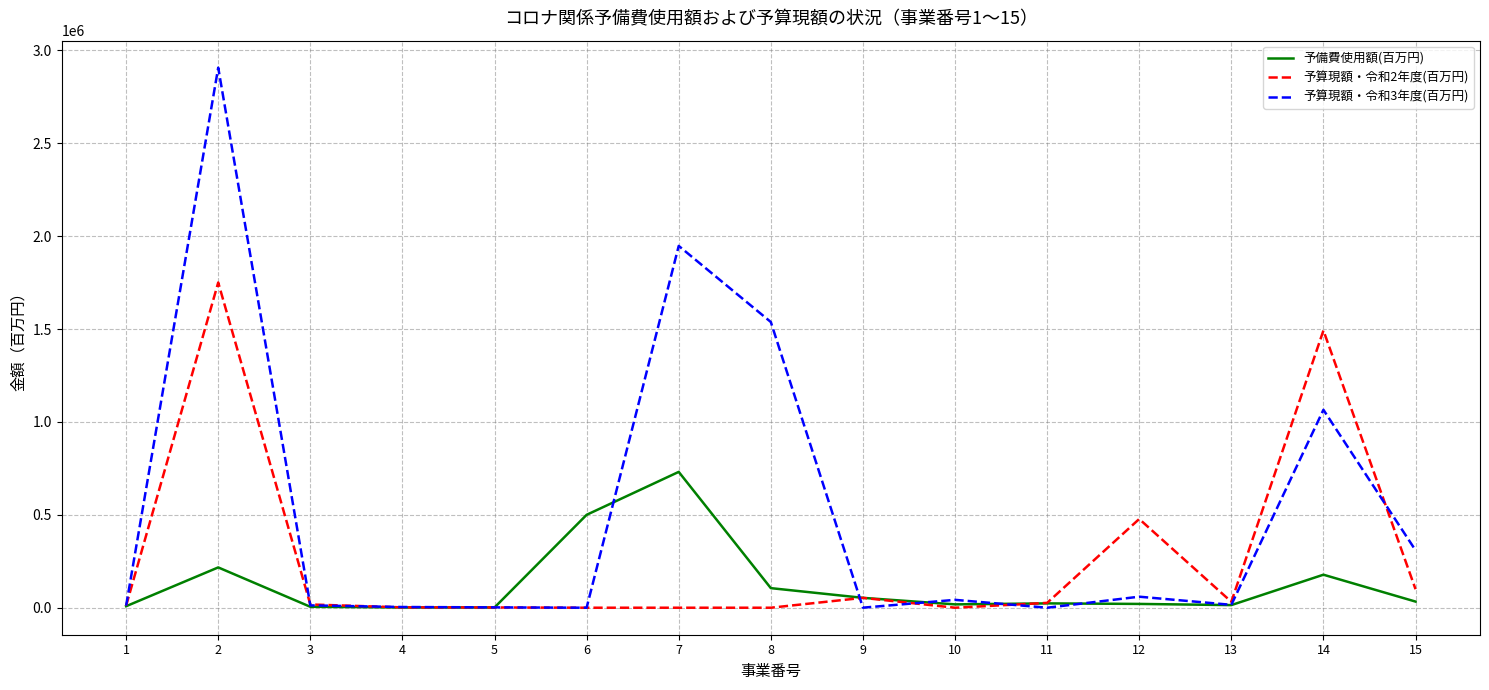

List the series in order of their peak value, lowest first.

予備費使用額(百万円), 予算現額・令和2年度(百万円), 予算現額・令和3年度(百万円)